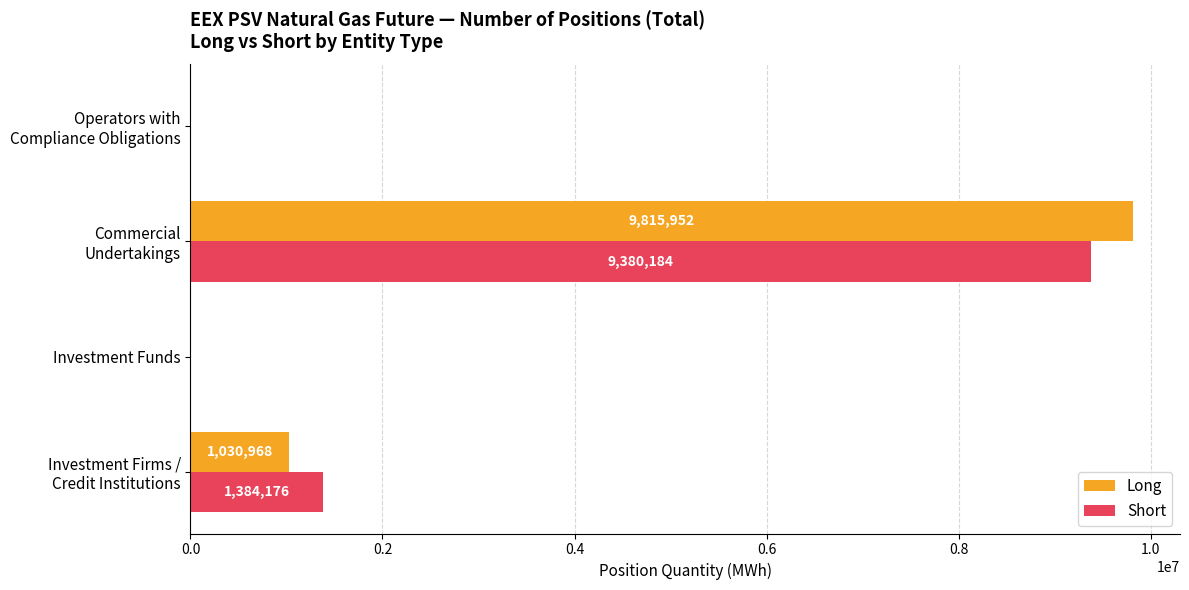

Is it true that Short equals -4261447 at Investment Funds?

False